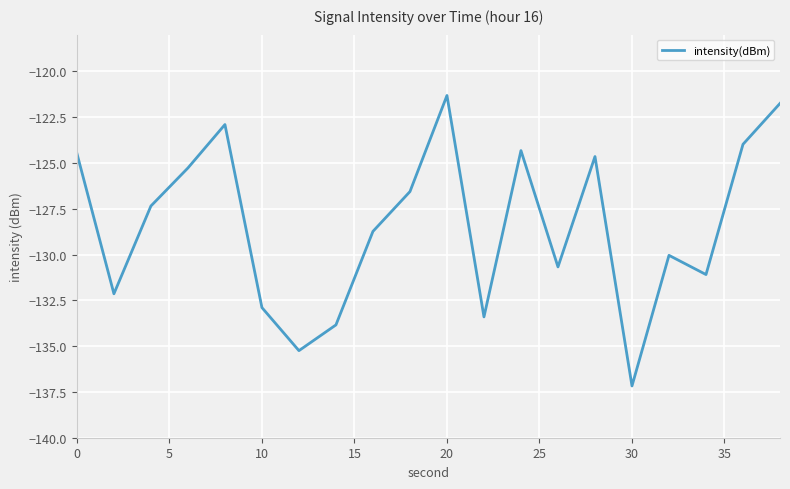

What is the smallest value displayed?

-137.2